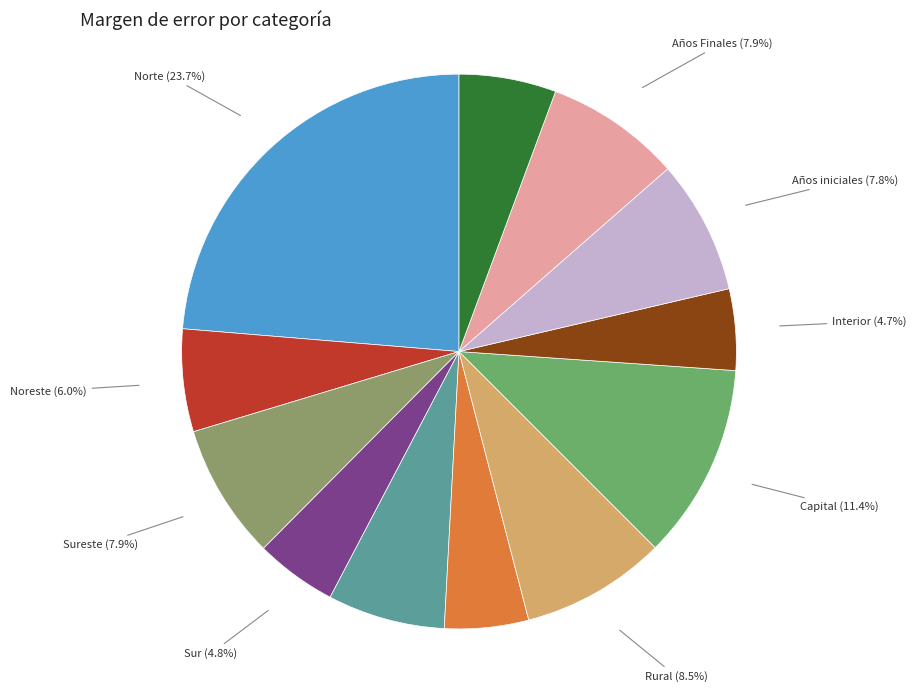

Is there any slice that represents more than half of the pie?

No